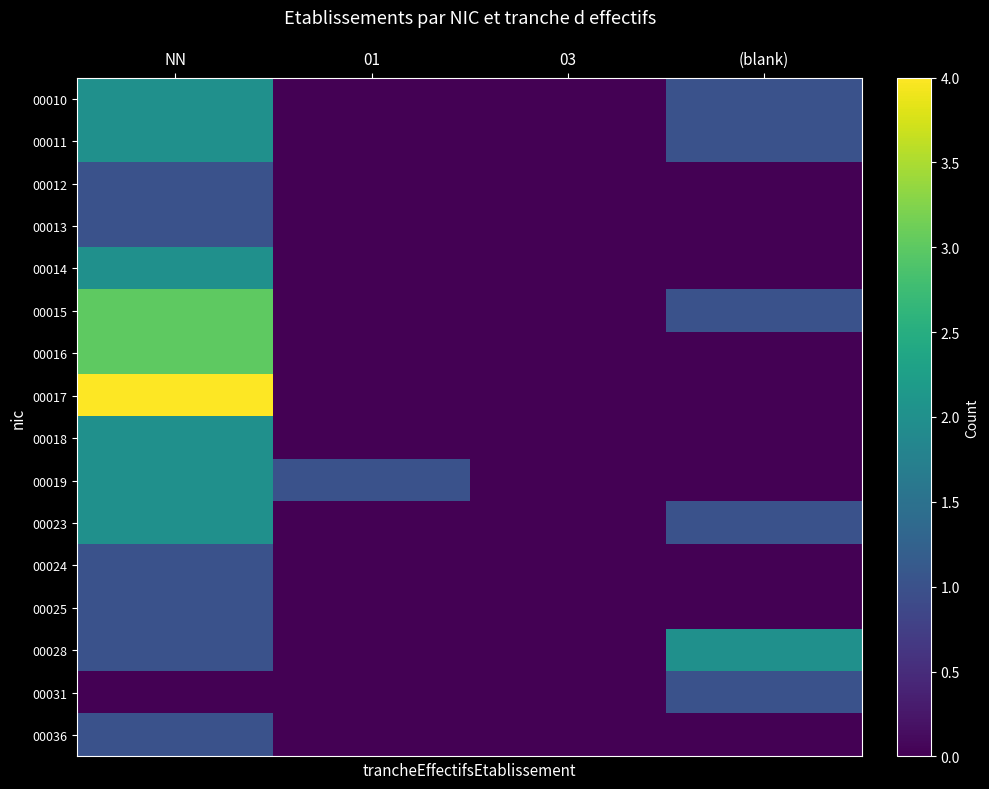

Between 03 and (blank), which is larger?

(blank)